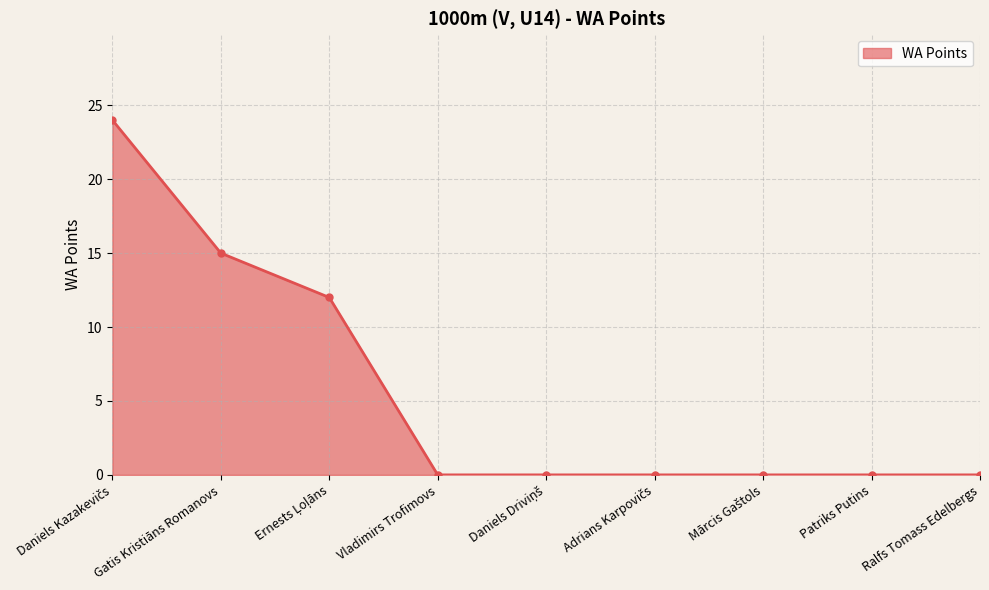

What is the greatest value displayed?

24